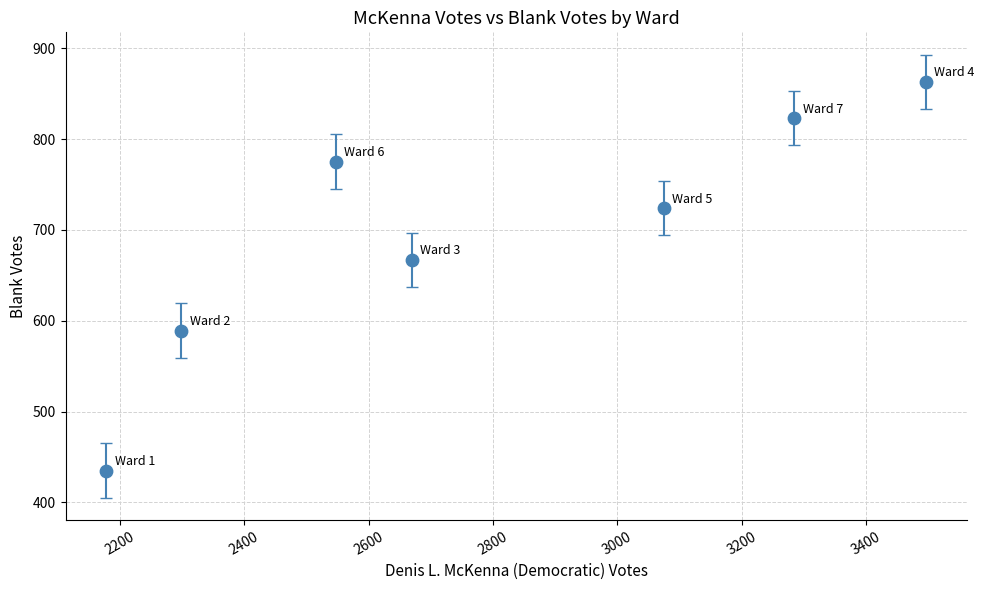

What is the average X value?

2793